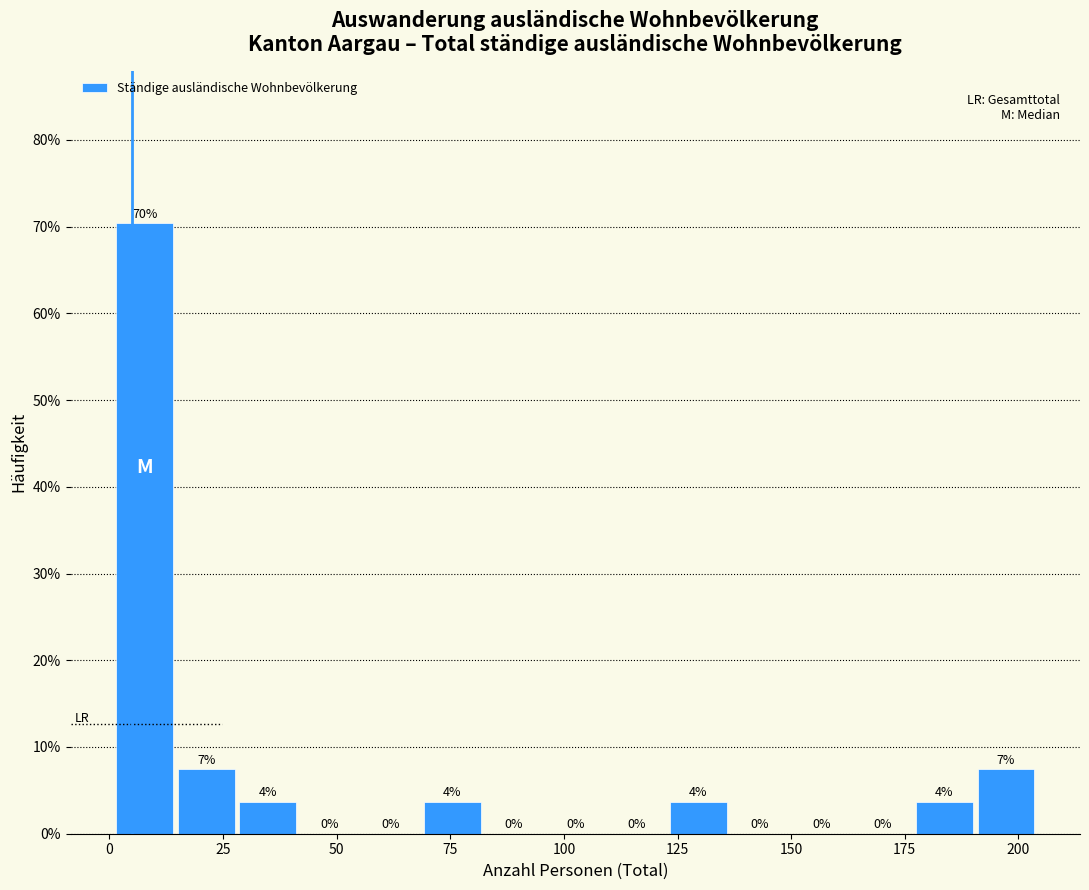

Read against the x-axis, roughly where is the centre of the tallest bar?

10